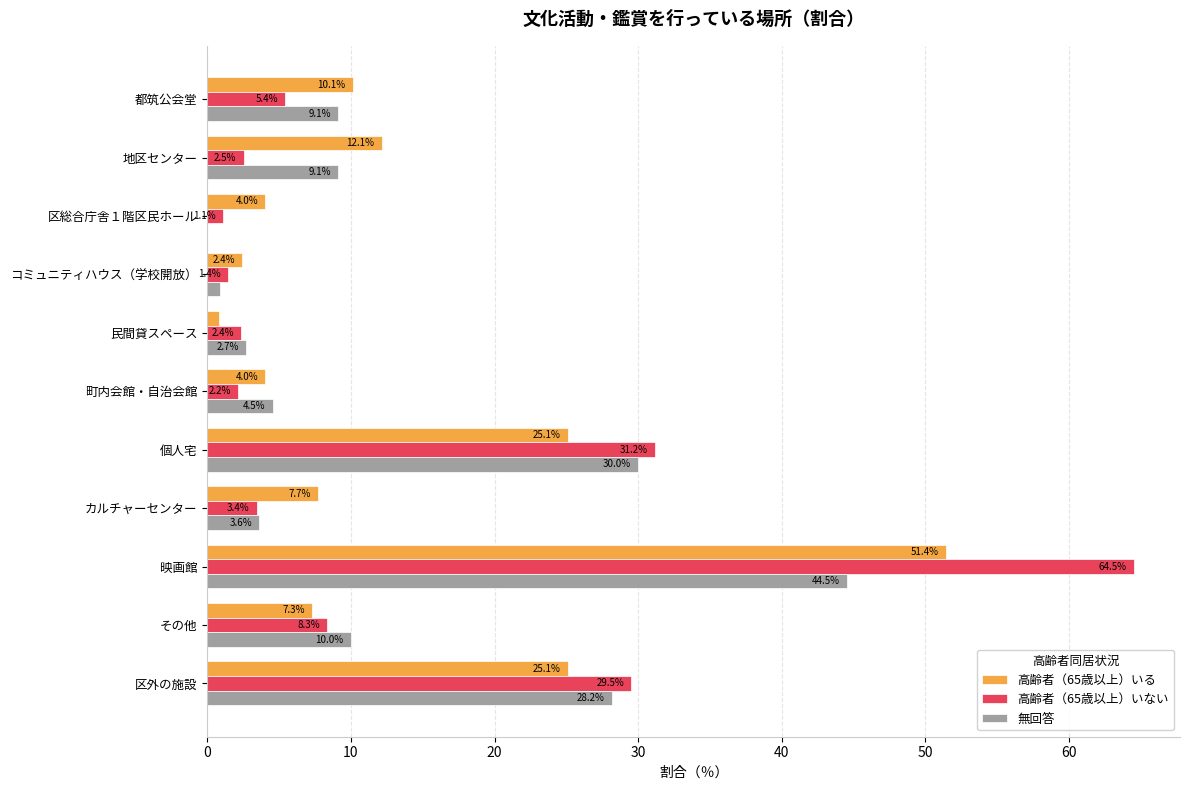

What value does the 高齢者（65歳以上）いる series have at 地区センター?

12.1